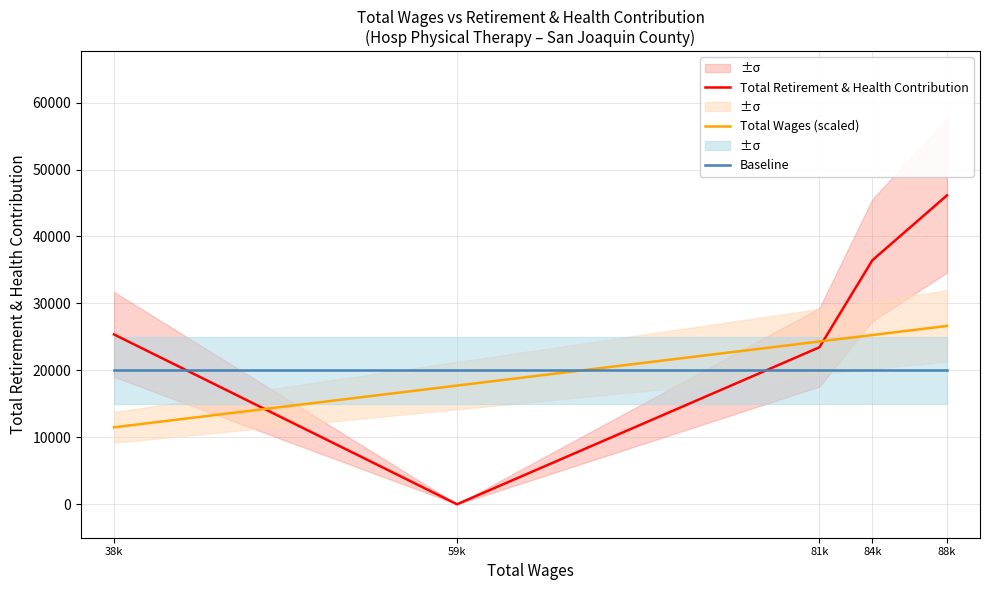

How many times do Baseline and Total Retirement & Health Contribution cross each other?

2